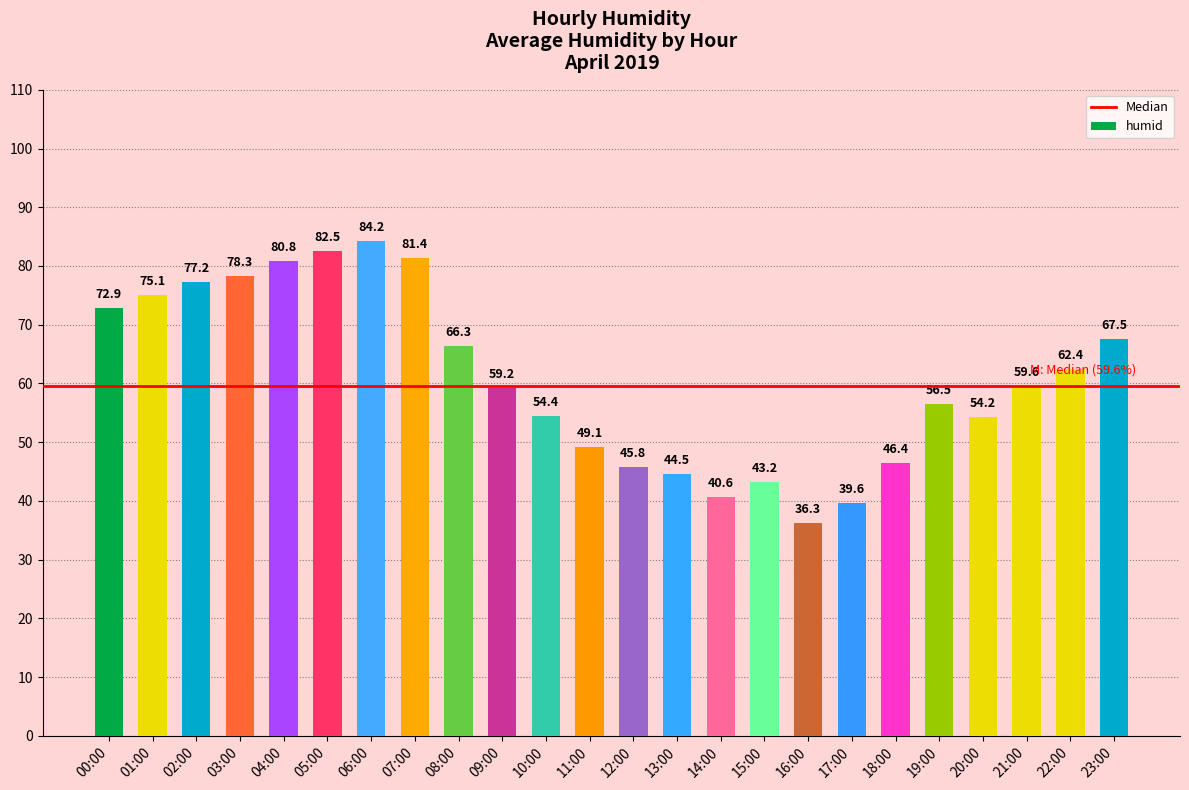

List the labels in order of value, smallest first.

16:00, 17:00, 14:00, 15:00, 13:00, 12:00, 18:00, 11:00, 20:00, 10:00, 19:00, 09:00, 21:00, 22:00, 08:00, 23:00, 00:00, 01:00, 02:00, 03:00, 04:00, 07:00, 05:00, 06:00